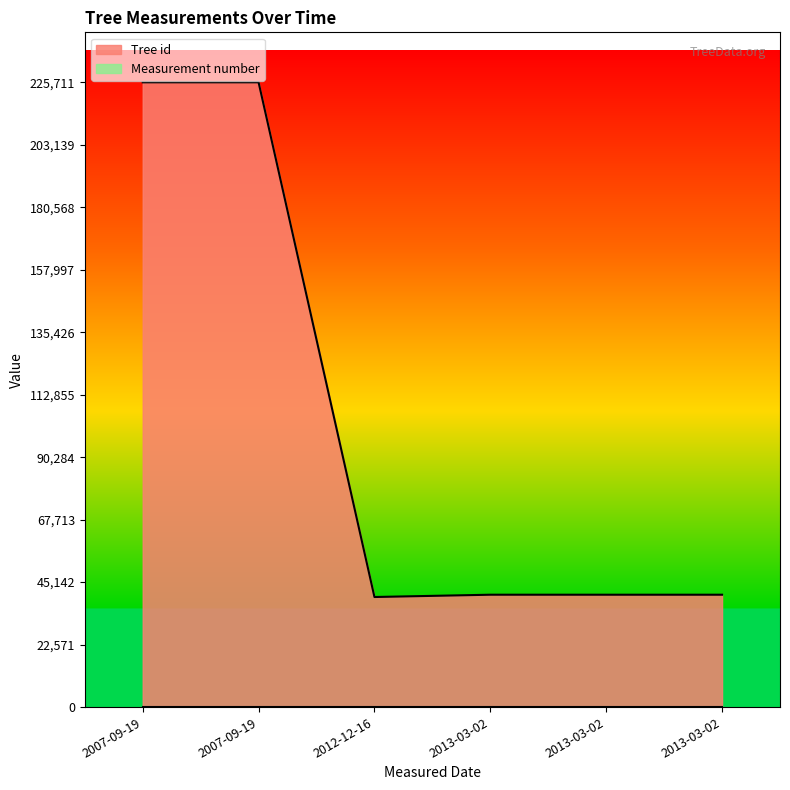

Is it true that Measurement number equals 1 at 2013-03-02?

True